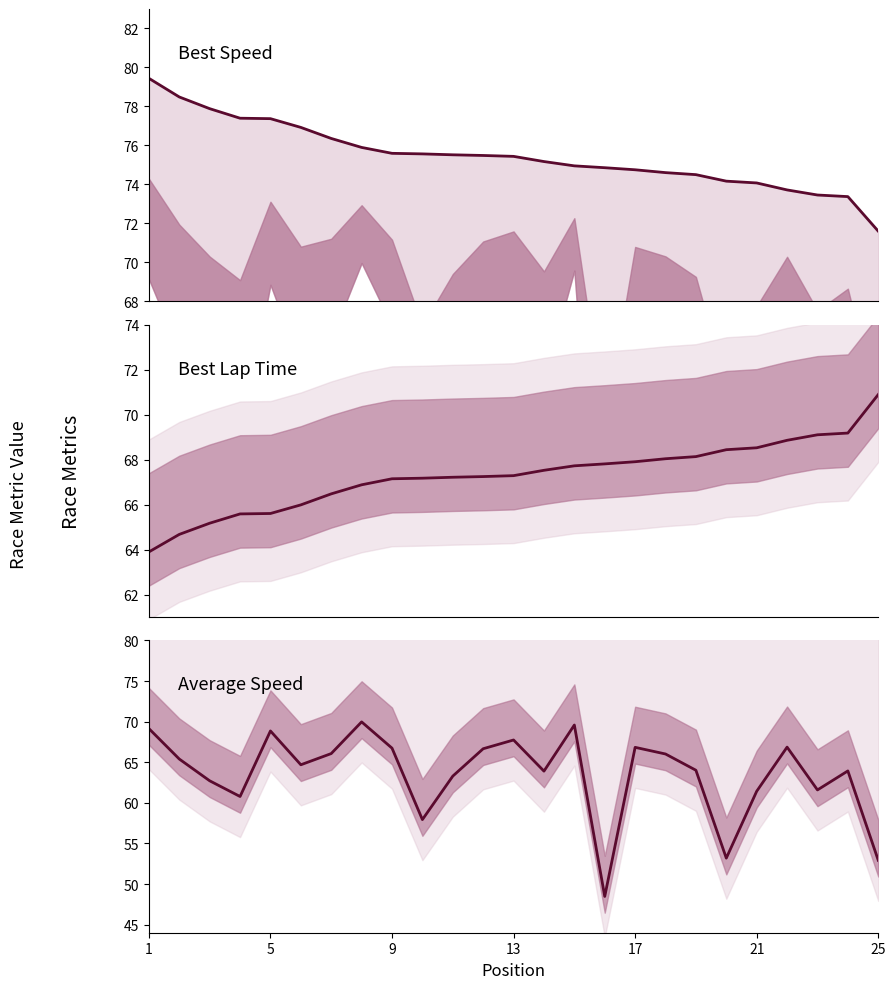

Which series has the largest range (max minus min)?

Average Speed